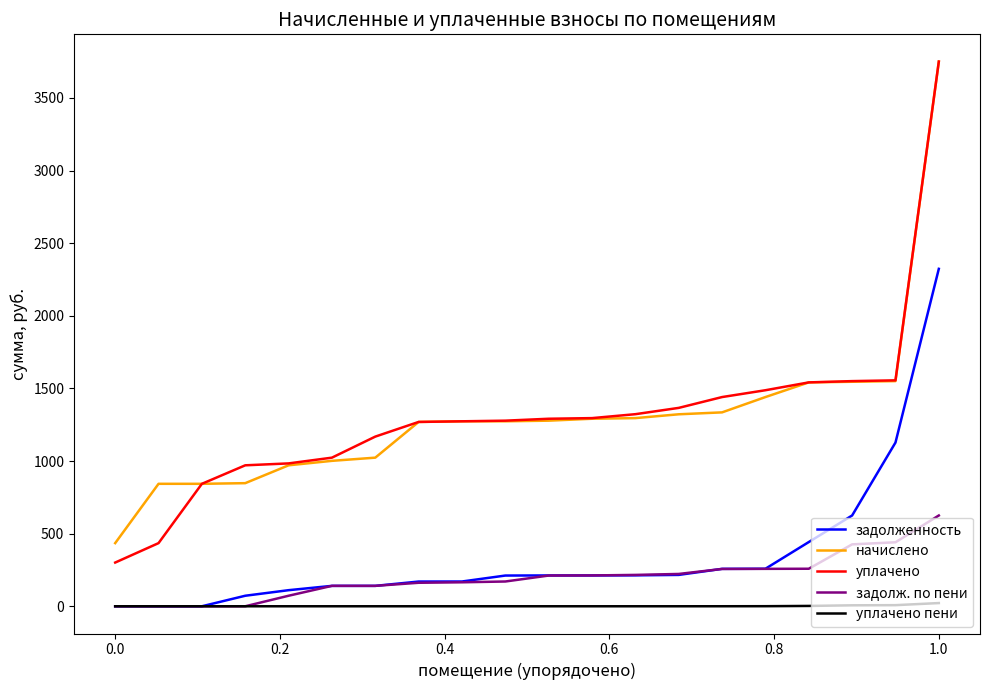

True or false: уплачено пени and начислено cross at least once.

False